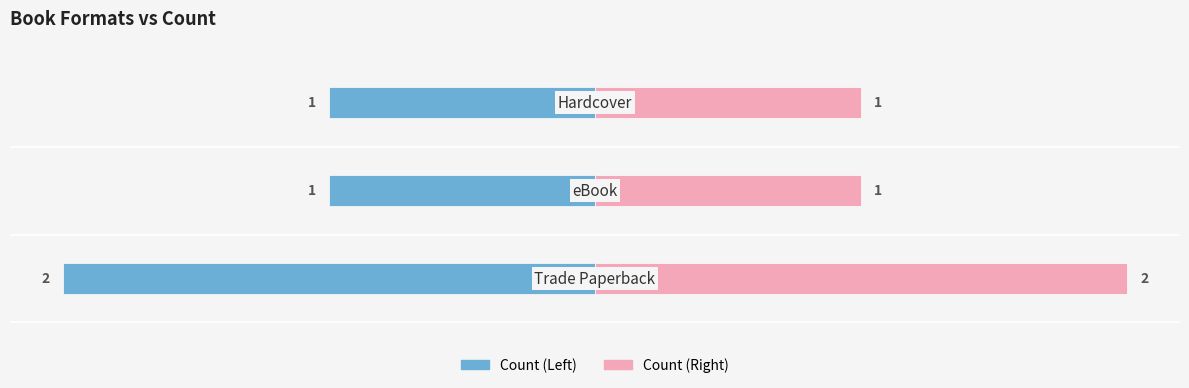

Reading left to right, list all the values displayed in this chart.

Count (Left): -2	-1	-1
Count (Right): 2	1	1